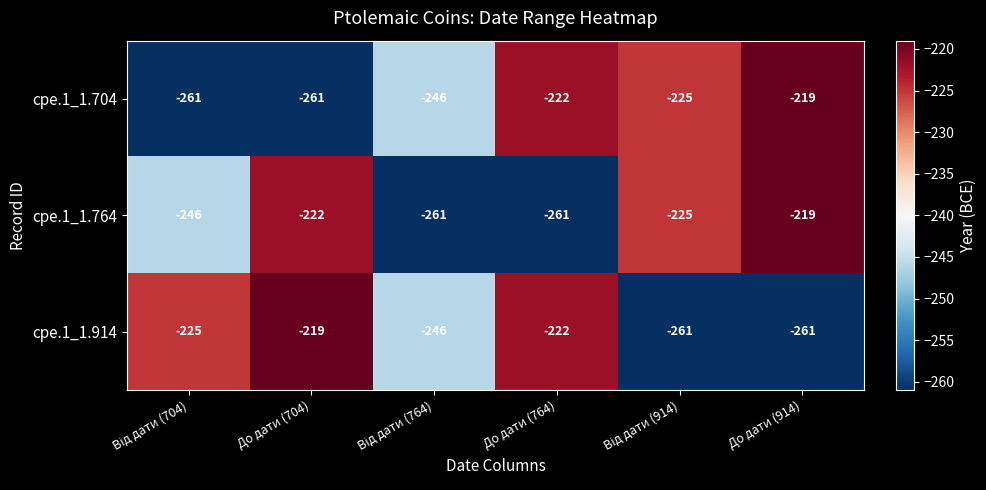

The value of cpe.1_1.704 at До дати (704) is -79. True or false?

False